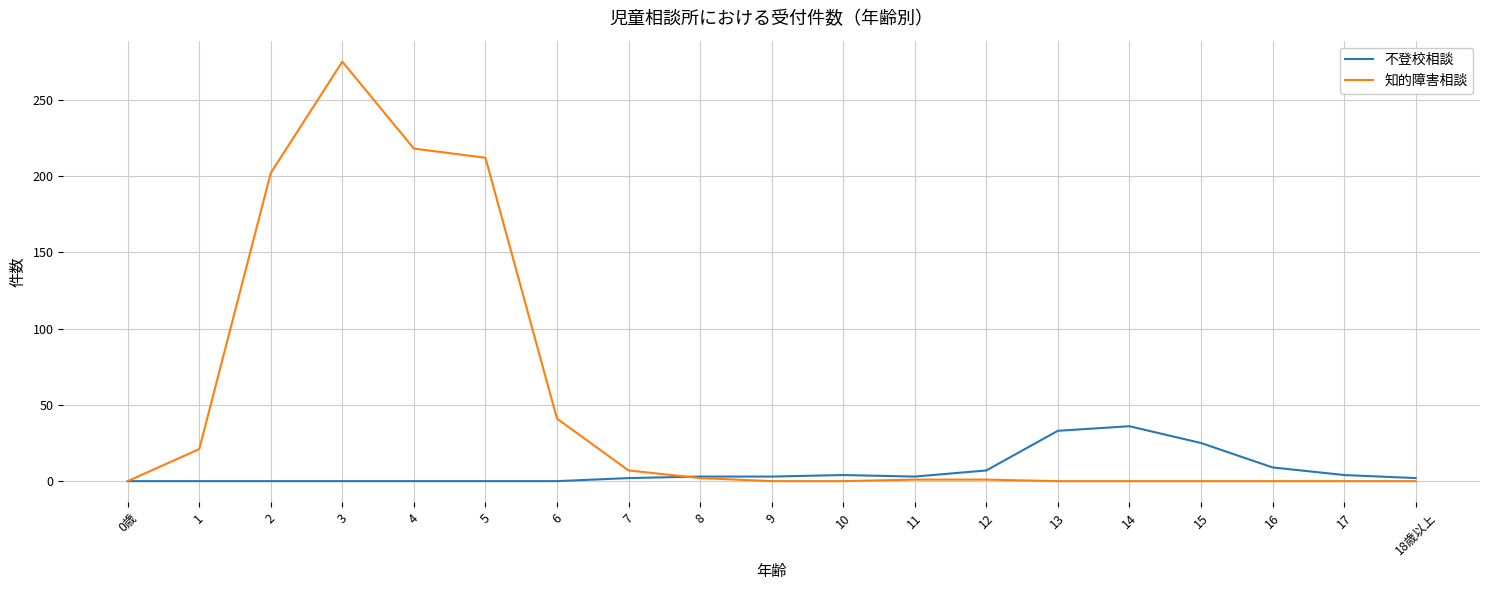

The 知的障害相談 series shows 0 at 18歳以上. True or false?

True